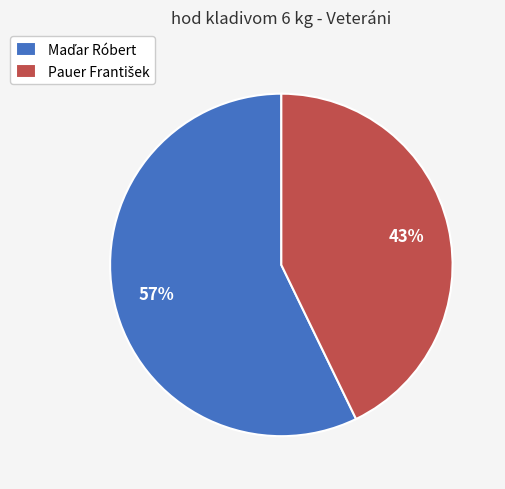

Is there a majority slice in this chart?

Yes